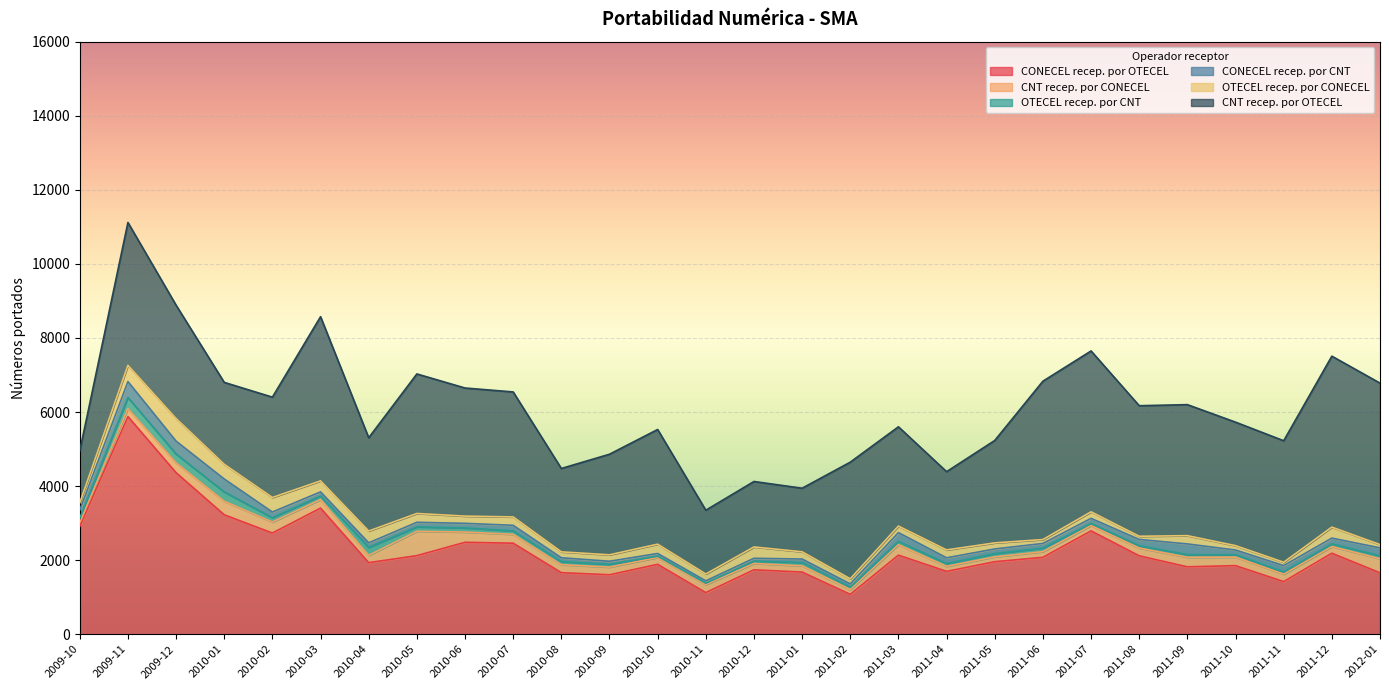

The OTECEL recep. por CONECEL series shows 238 at 2010-05. True or false?

True